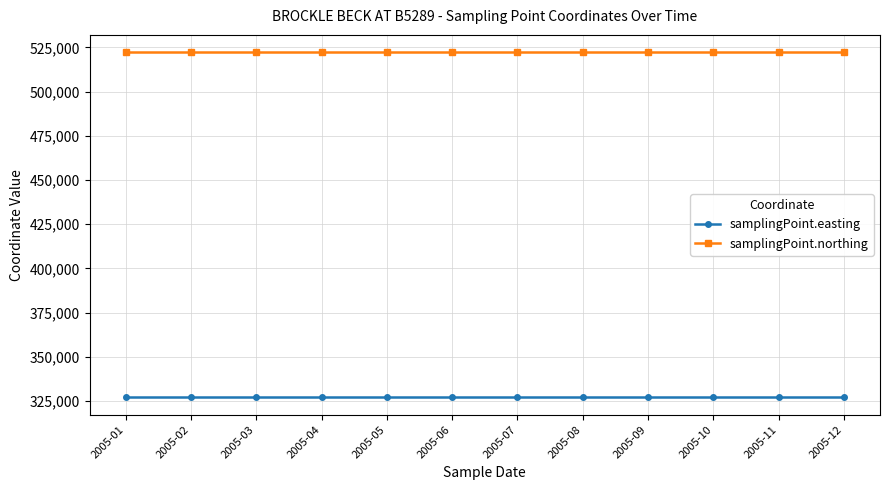

How many distinct data groups are displayed?

2